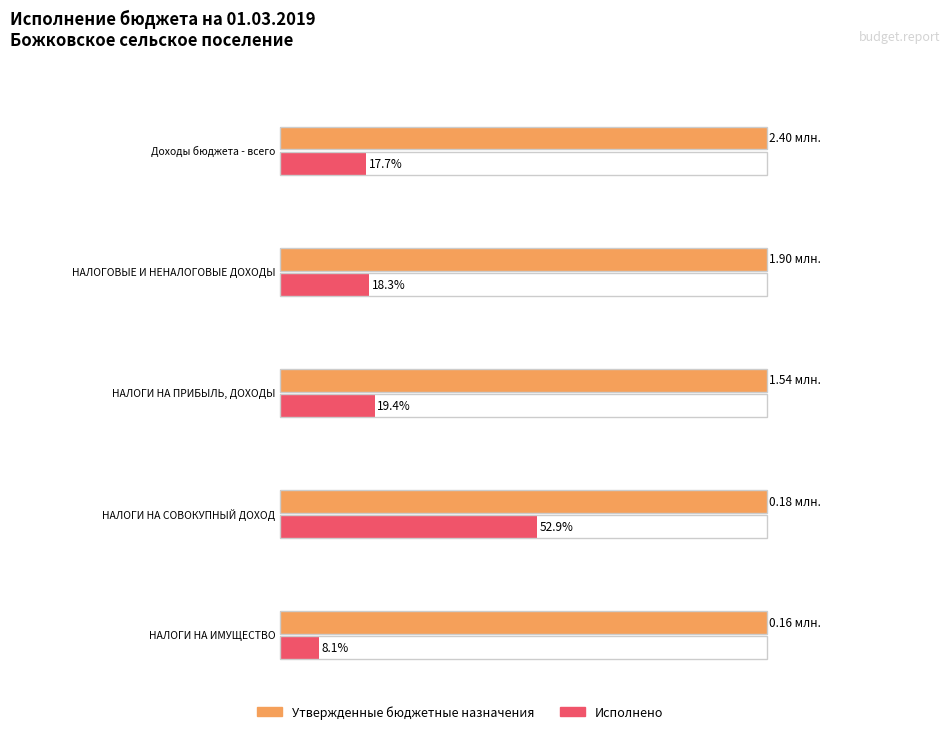

Does the chart contain stacked bars?

No